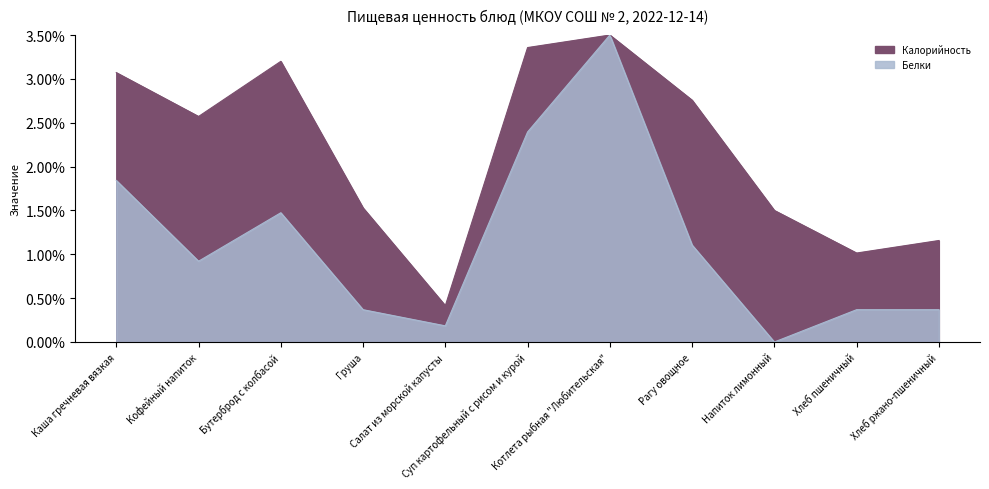

What are all the series names shown in the legend?

Калорийность, Белки